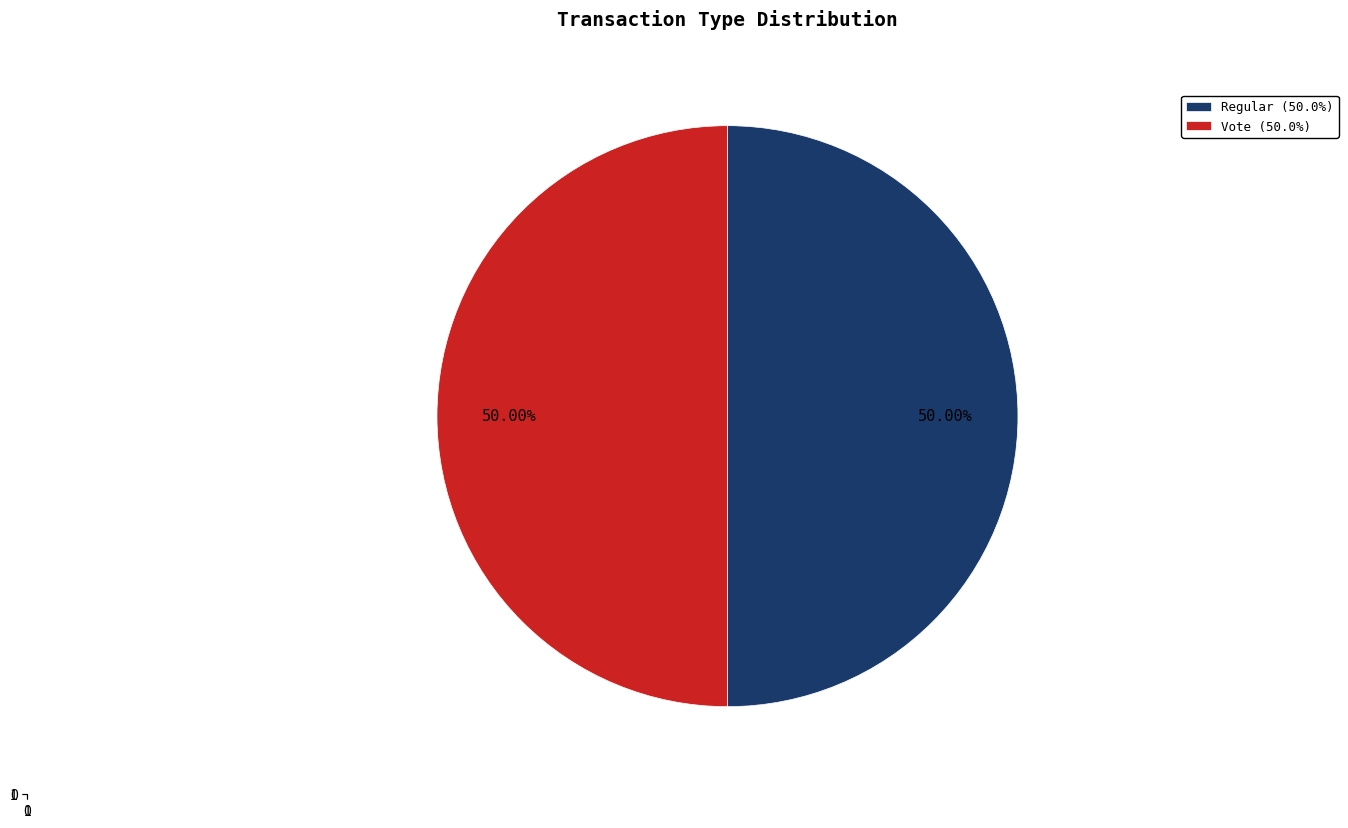

What is the majority slice?

Vote